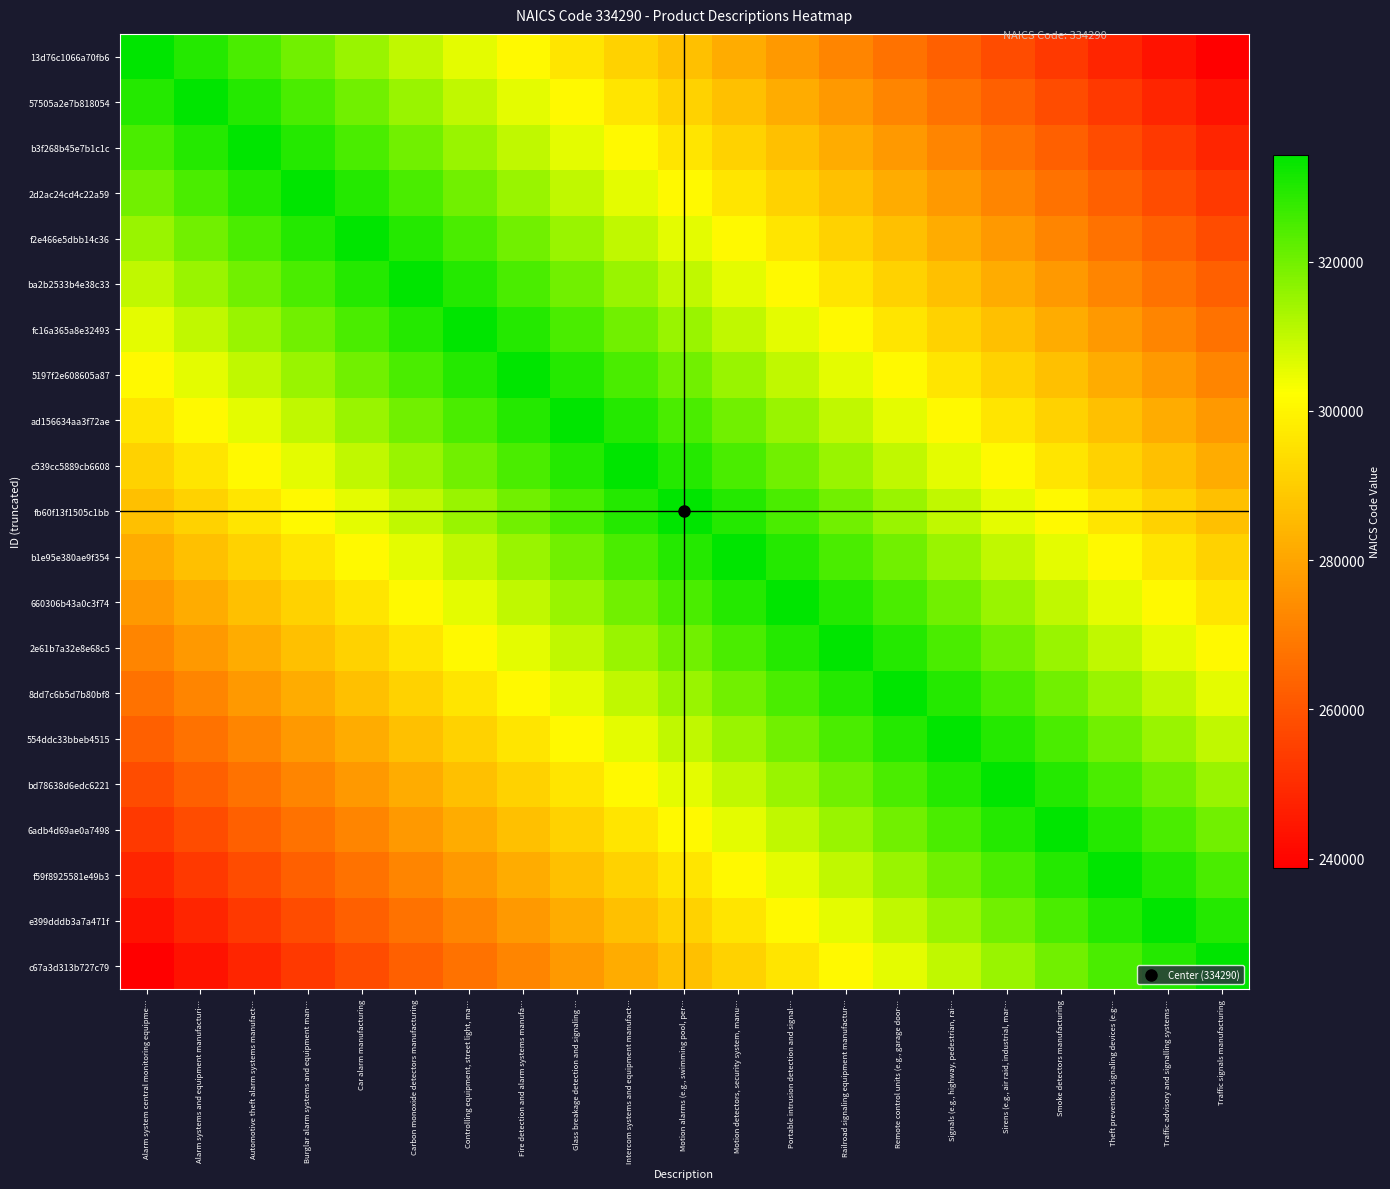

How many series are shown in this chart?

21